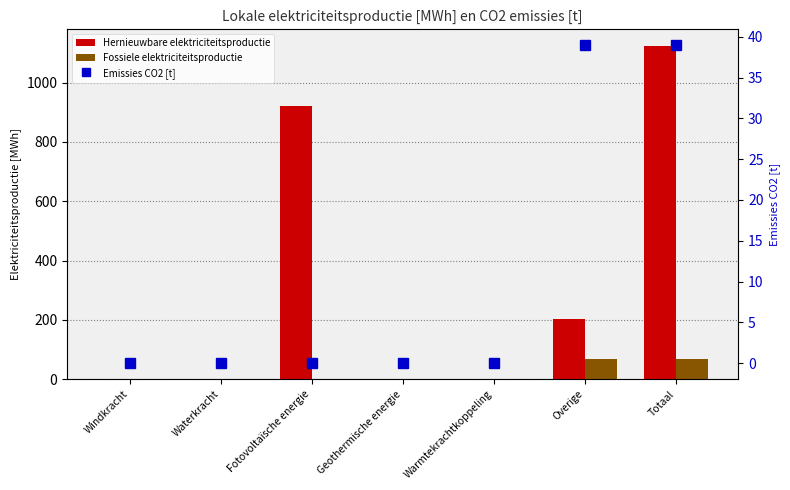

What position from the left is Warmtekrachtkoppeling?

5